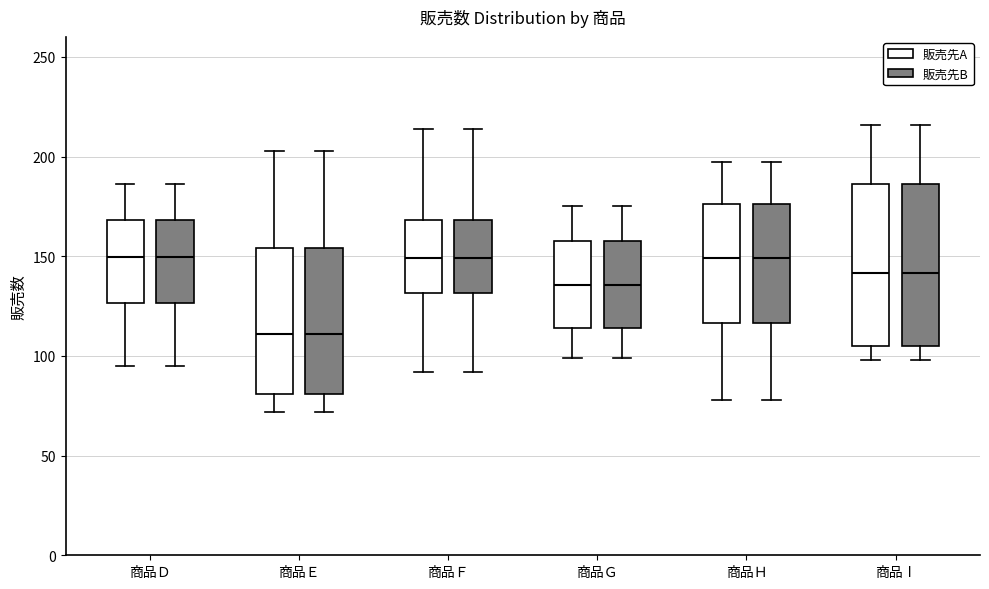

Reading left to right, read every box against the y-axis: the position of its median line, the range the box covers, and the ends of its whiskers. The values are not printed on the chart, so give them approximately, as read against the axis.

商品Ｄ (販売先A): median 150, box 125 to 170, whiskers 95 to 185
商品Ｄ (販売先B): median 150, box 125 to 170, whiskers 95 to 185
商品Ｅ (販売先A): median 110, box 80 to 155, whiskers 70 to 205
商品Ｅ (販売先B): median 110, box 80 to 155, whiskers 70 to 205
商品Ｆ (販売先A): median 150, box 130 to 170, whiskers 90 to 215
商品Ｆ (販売先B): median 150, box 130 to 170, whiskers 90 to 215
商品Ｇ (販売先A): median 135, box 115 to 160, whiskers 100 to 175
商品Ｇ (販売先B): median 135, box 115 to 160, whiskers 100 to 175
商品Ｈ (販売先A): median 150, box 115 to 175, whiskers 80 to 195
商品Ｈ (販売先B): median 150, box 115 to 175, whiskers 80 to 195
商品Ⅰ (販売先A): median 140, box 105 to 185, whiskers 100 to 215
商品Ⅰ (販売先B): median 140, box 105 to 185, whiskers 100 to 215